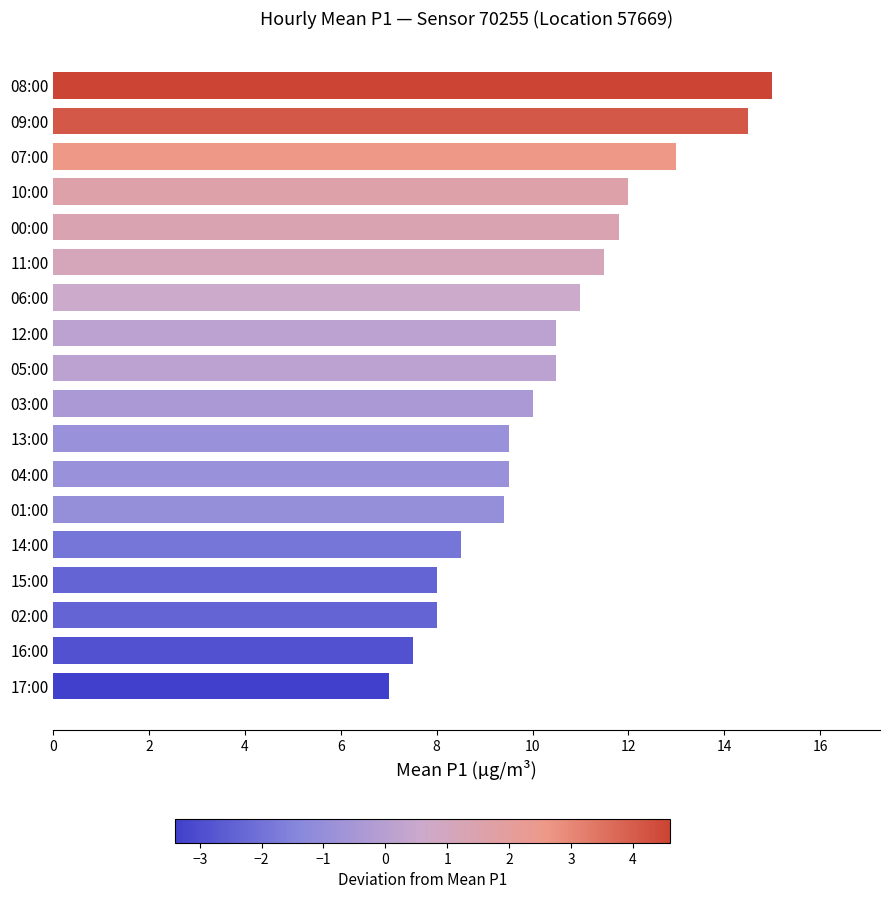

True or false: the data shows 11.5 at 11:00.

True